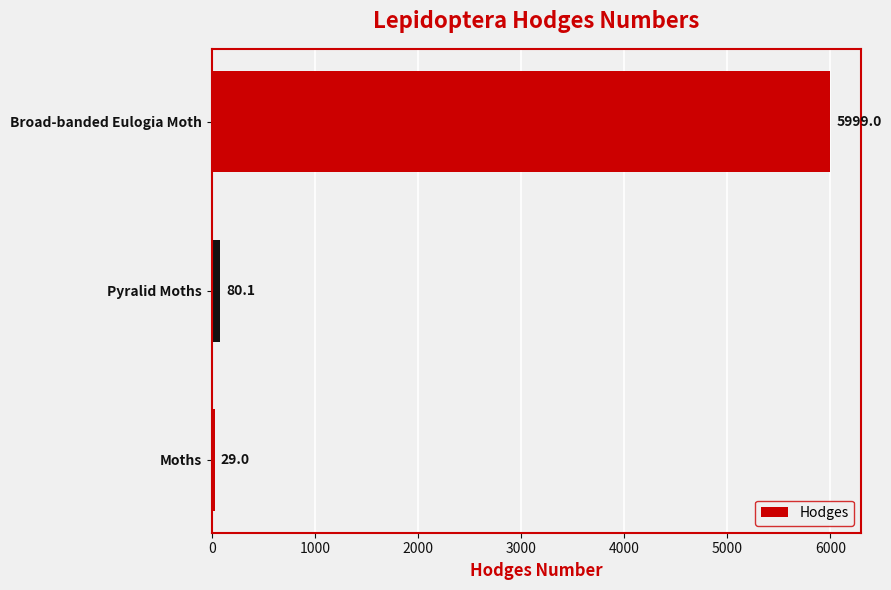

Reading bottom to top, list all the values displayed in this chart.

29.0	80.1	5999.0